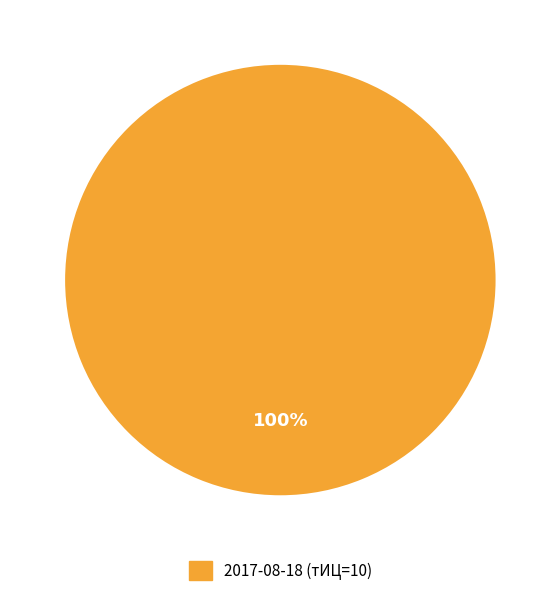

What portion of the pie excludes 2014-02-28?

100.0%